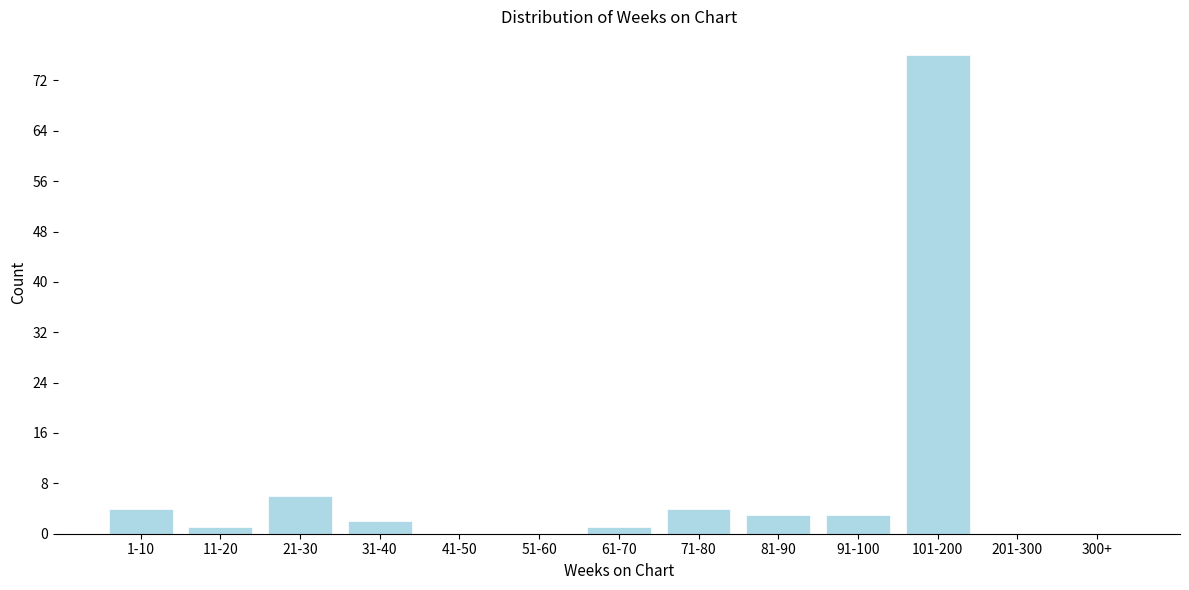

Reading left to right, extract all data points from this chart.

1-10=4	11-20=1	21-30=6	31-40=2	41-50=0	51-60=0	61-70=1	71-80=4	81-90=3	91-100=3	101-200=76	201-300=0	300+=0